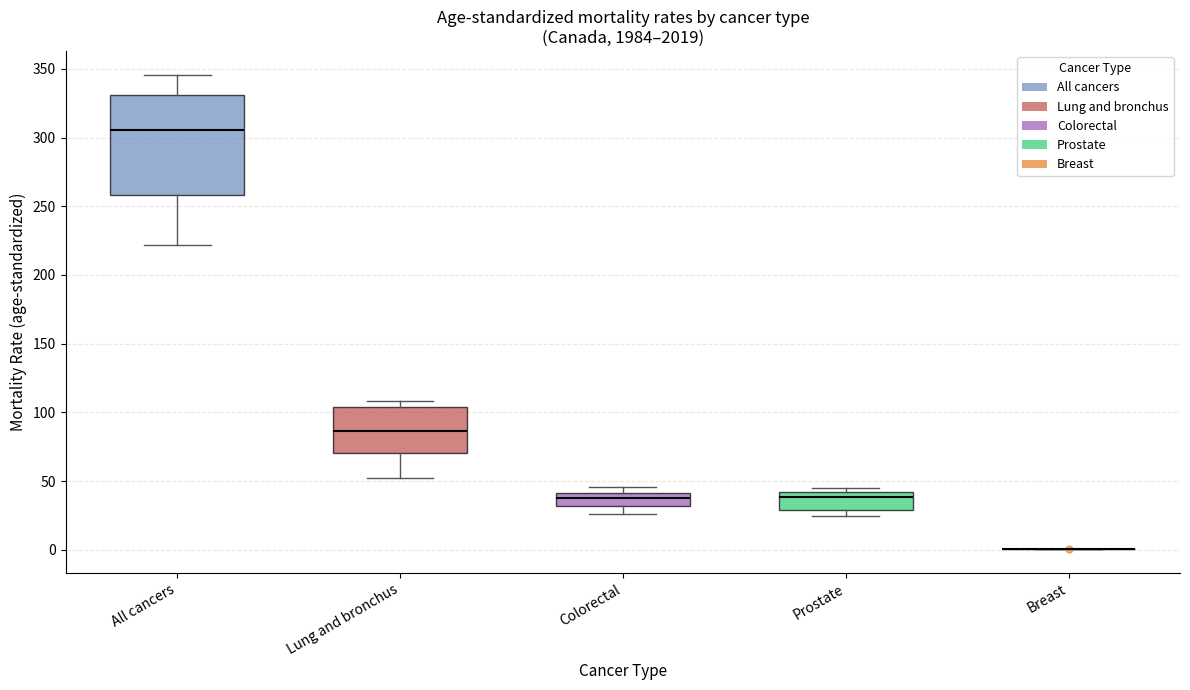

Reading left to right, transcribe this box plot: for each box, give where its median line is, the range the box spans, and where its two whiskers end, as read against the y-axis. The values are not printed on the chart, so give them approximately, as read against the axis.

All cancers: median 305, box 260 to 330, whiskers 220 to 345
Lung and bronchus: median 85, box 70 to 105, whiskers 50 to 110
Colorectal: median 40 (inside the box), box 30 to 40, whiskers 25 to 45
Prostate: median 40 (just below the box's upper edge), box 30 to 40, whiskers 25 to 45
Breast: box collapsed to a line at 0, whiskers 0 to 0